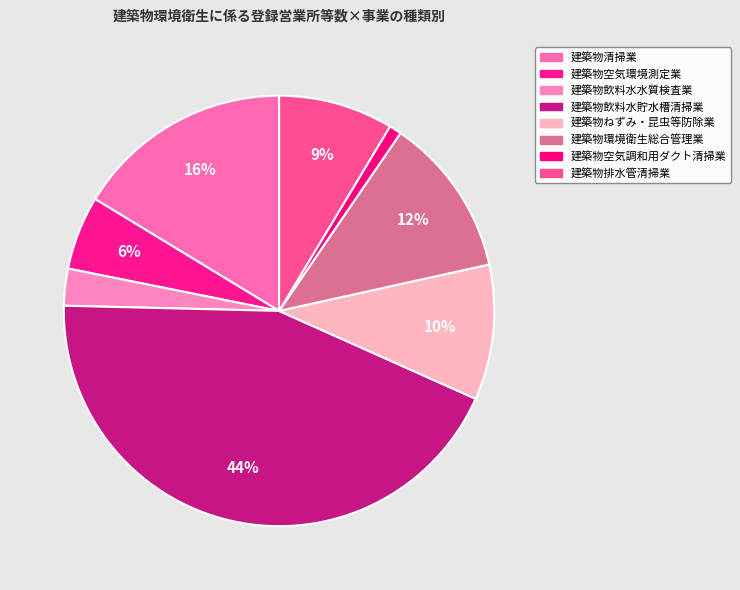

To the nearest percent, what is the difference between the largest and smallest slice percentages?

43%